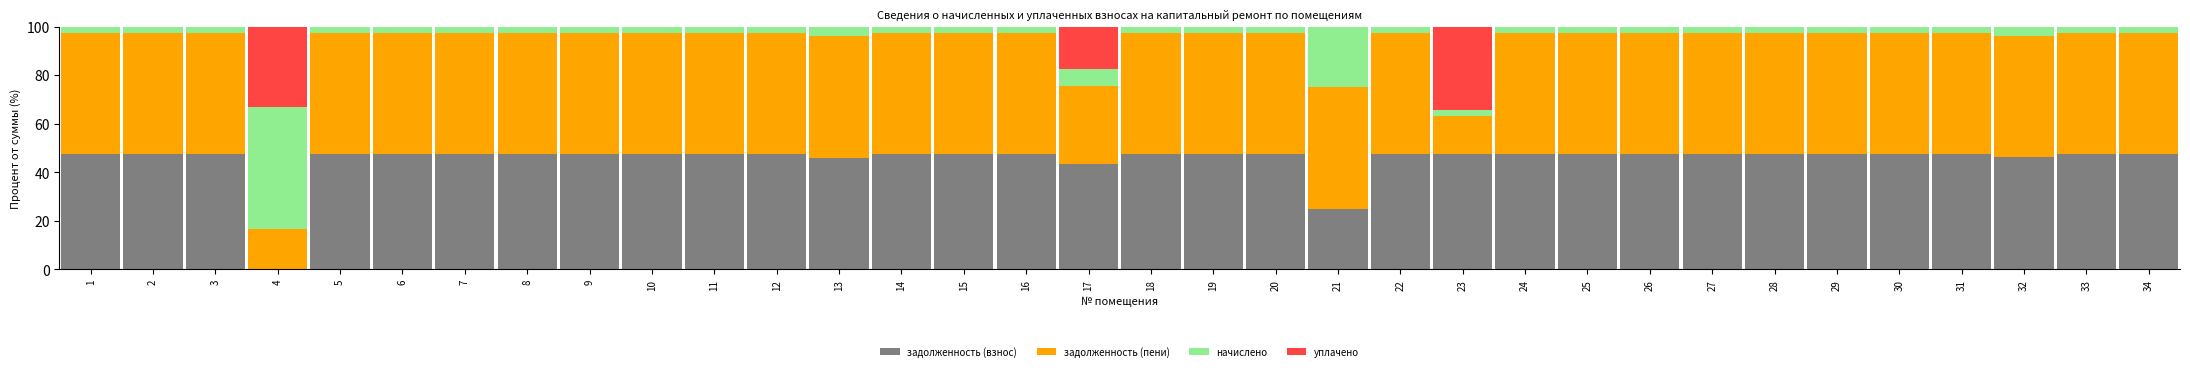

How many positive values does the задолженность (взнос) series have?

33